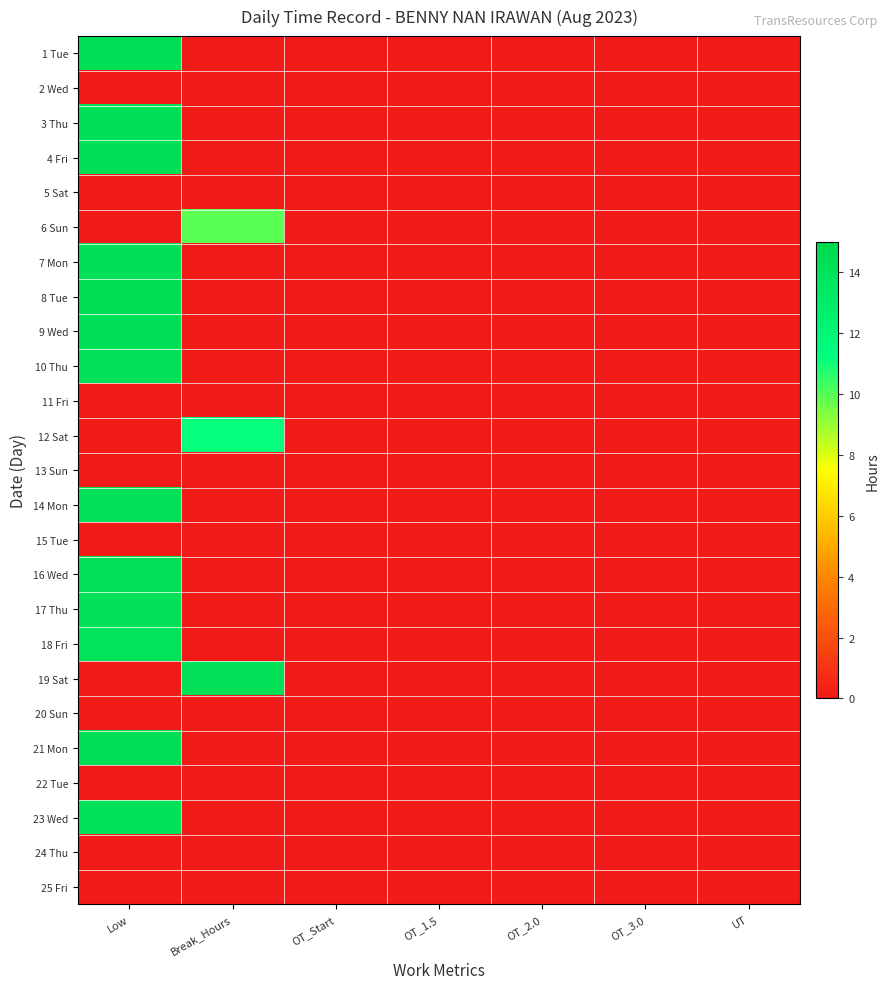

Reading right to left, what are all the values shown in this chart?

1 Tue: UT=0.0	OT_3.0=0.0	OT_2.0=0.0	OT_1.5=0.0	OT_Start=0.0	Break_Hours=0.0	Low=14.2
2 Wed: UT=0.0	OT_3.0=0.0	OT_2.0=0.0	OT_1.5=0.0	OT_Start=0.0	Break_Hours=0.0	Low=0.0
3 Thu: UT=0.0	OT_3.0=0.0	OT_2.0=0.0	OT_1.5=0.0	OT_Start=0.0	Break_Hours=0.0	Low=14.2
4 Fri: UT=0.0	OT_3.0=0.0	OT_2.0=0.0	OT_1.5=0.0	OT_Start=0.0	Break_Hours=0.0	Low=14.3
5 Sat: UT=0.0	OT_3.0=0.0	OT_2.0=0.0	OT_1.5=0.0	OT_Start=0.0	Break_Hours=0.0	Low=0.0
6 Sun: UT=0.0	OT_3.0=0.0	OT_2.0=0.0	OT_1.5=0.0	OT_Start=0.0	Break_Hours=9.9	Low=0.0
7 Mon: UT=0.0	OT_3.0=0.0	OT_2.0=0.0	OT_1.5=0.0	OT_Start=0.0	Break_Hours=0.0	Low=14.3
8 Tue: UT=0.0	OT_3.0=0.0	OT_2.0=0.0	OT_1.5=0.0	OT_Start=0.0	Break_Hours=0.0	Low=14.5
9 Wed: UT=0.0	OT_3.0=0.0	OT_2.0=0.0	OT_1.5=0.0	OT_Start=0.0	Break_Hours=0.0	Low=14.2
10 Thu: UT=0.0	OT_3.0=0.0	OT_2.0=0.0	OT_1.5=0.0	OT_Start=0.0	Break_Hours=0.0	Low=14.1
11 Fri: UT=0.0	OT_3.0=0.0	OT_2.0=0.0	OT_1.5=0.0	OT_Start=0.0	Break_Hours=0.0	Low=0.0
12 Sat: UT=0.0	OT_3.0=0.0	OT_2.0=0.0	OT_1.5=0.0	OT_Start=0.0	Break_Hours=11.2	Low=0.0
13 Sun: UT=0.0	OT_3.0=0.0	OT_2.0=0.0	OT_1.5=0.0	OT_Start=0.0	Break_Hours=0.0	Low=0.0
14 Mon: UT=0.0	OT_3.0=0.0	OT_2.0=0.0	OT_1.5=0.0	OT_Start=0.0	Break_Hours=0.0	Low=14.2
15 Tue: UT=0.0	OT_3.0=0.0	OT_2.0=0.0	OT_1.5=0.0	OT_Start=0.0	Break_Hours=0.0	Low=0.0
16 Wed: UT=0.0	OT_3.0=0.0	OT_2.0=0.0	OT_1.5=0.0	OT_Start=0.0	Break_Hours=0.0	Low=14.1
17 Thu: UT=0.0	OT_3.0=0.0	OT_2.0=0.0	OT_1.5=0.0	OT_Start=0.0	Break_Hours=0.0	Low=14.2
18 Fri: UT=0.0	OT_3.0=0.0	OT_2.0=0.0	OT_1.5=0.0	OT_Start=0.0	Break_Hours=0.0	Low=13.9
19 Sat: UT=0.0	OT_3.0=0.0	OT_2.0=0.0	OT_1.5=0.0	OT_Start=0.0	Break_Hours=14.2	Low=0.0
20 Sun: UT=0.0	OT_3.0=0.0	OT_2.0=0.0	OT_1.5=0.0	OT_Start=0.0	Break_Hours=0.0	Low=0.0
21 Mon: UT=0.0	OT_3.0=0.0	OT_2.0=0.0	OT_1.5=0.0	OT_Start=0.0	Break_Hours=0.0	Low=14.3
22 Tue: UT=0.0	OT_3.0=0.0	OT_2.0=0.0	OT_1.5=0.0	OT_Start=0.0	Break_Hours=0.0	Low=0.0
23 Wed: UT=0.0	OT_3.0=0.0	OT_2.0=0.0	OT_1.5=0.0	OT_Start=0.0	Break_Hours=0.0	Low=14.0
24 Thu: UT=0.0	OT_3.0=0.0	OT_2.0=0.0	OT_1.5=0.0	OT_Start=0.0	Break_Hours=0.0	Low=0.0
25 Fri: UT=0.0	OT_3.0=0.0	OT_2.0=0.0	OT_1.5=0.0	OT_Start=0.0	Break_Hours=0.0	Low=0.0